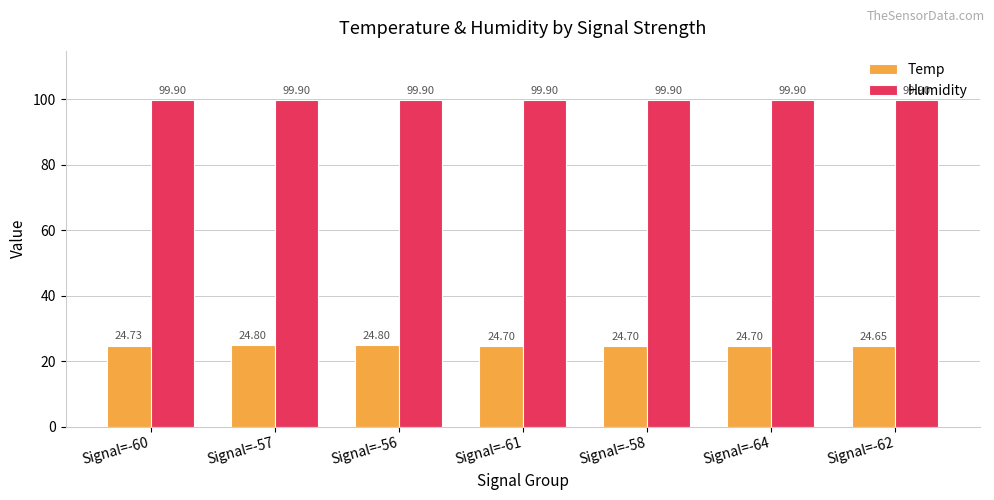

What position from the left is Signal=-57?

2